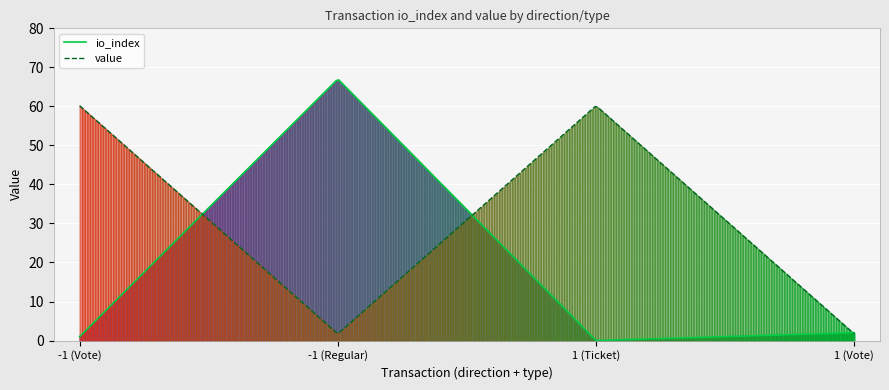

Between -1 (Vote) and -1 (Regular), which is larger?

-1 (Regular)